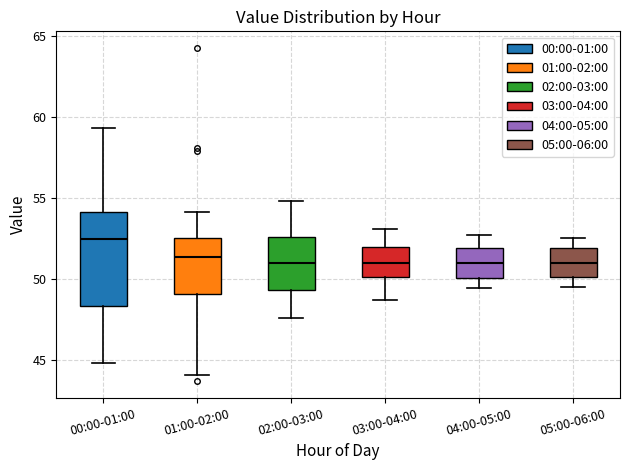

Reading left to right, read every box against the y-axis: the position of its median line, the range the box covers, and the ends of its whiskers. The values are not printed on the chart, so give them approximately, as read against the axis.

00:00-01:00: median 52.5, box 48.5 to 54.0, whiskers 45.0 to 59.5
01:00-02:00: median 51.5, box 49.0 to 52.5, whiskers 44.0 to 54.0
02:00-03:00: median 51.0, box 49.5 to 52.5, whiskers 47.5 to 55.0
03:00-04:00: median 51.0, box 50.0 to 52.0, whiskers 48.5 to 53.0
04:00-05:00: median 51.0, box 50.0 to 52.0, whiskers 49.5 to 52.5
05:00-06:00: median 51.0, box 50.0 to 52.0, whiskers 49.5 to 52.5